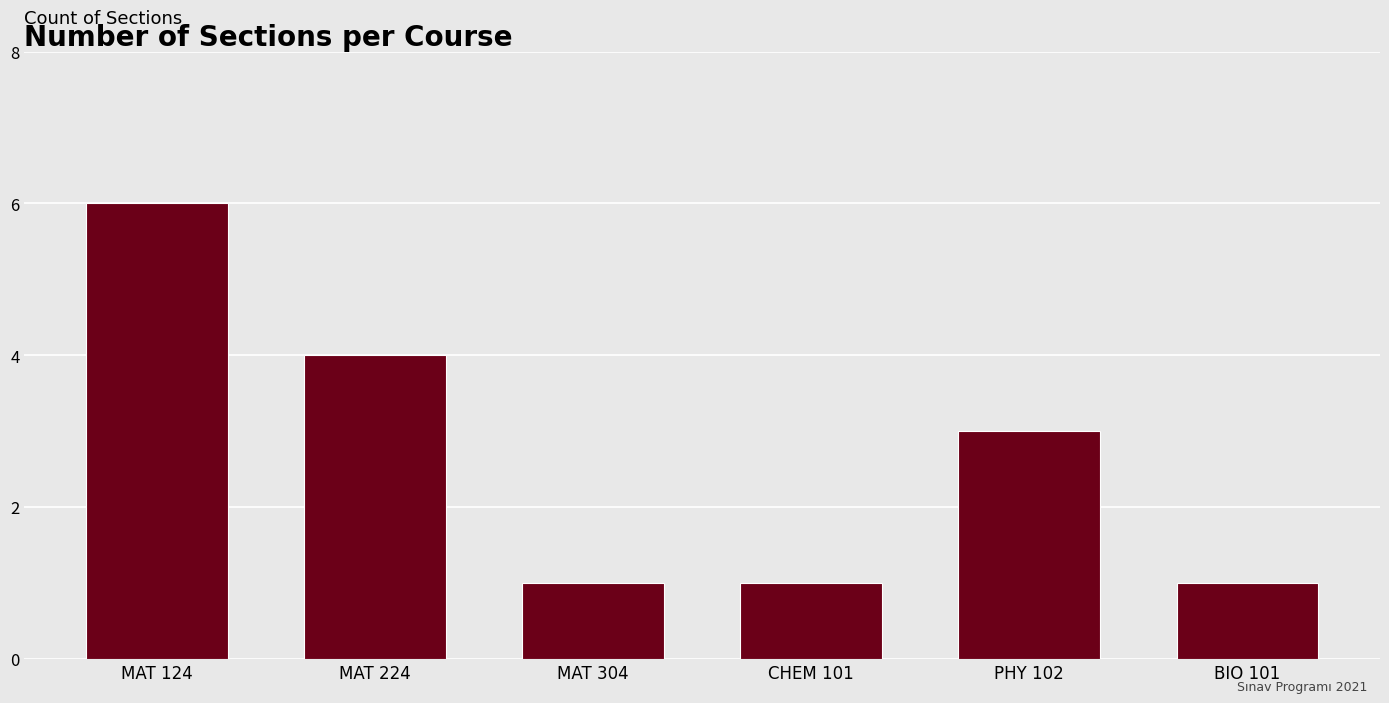

Is it true that the value at BIO 101 is 1?

True